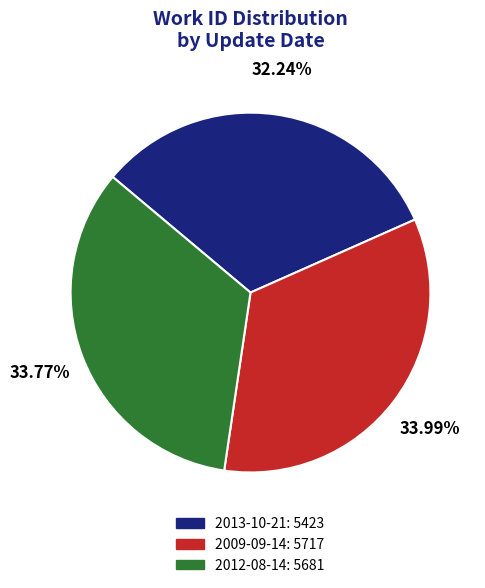

Which has a higher value, 2012-08-14 or 2013-10-21?

2012-08-14